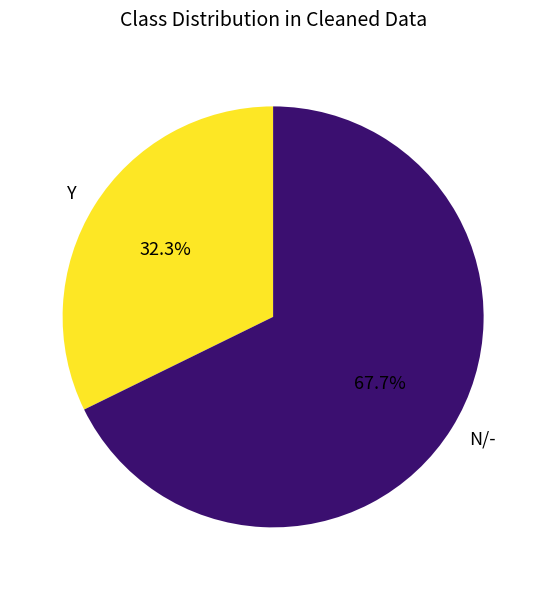

Approximately how many times larger is the value at Y compared to N/-?

0.5